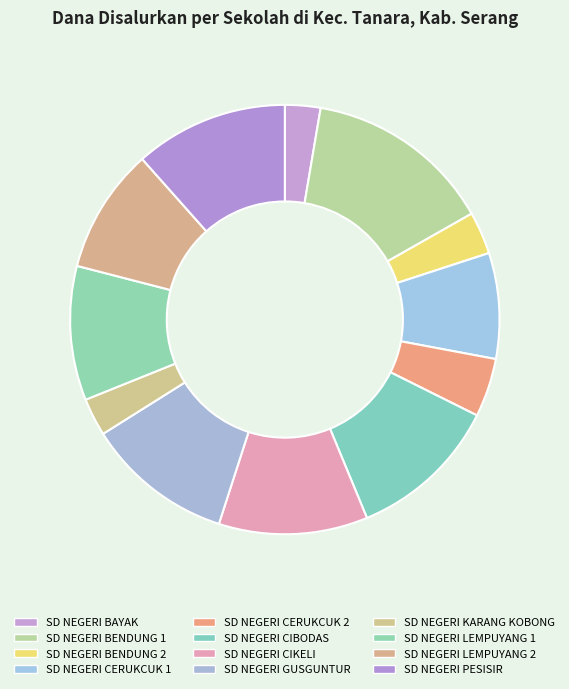

Do SD NEGERI GUSGUNTUR and SD NEGERI KARANG KOBONG together represent more than half of the pie?

No